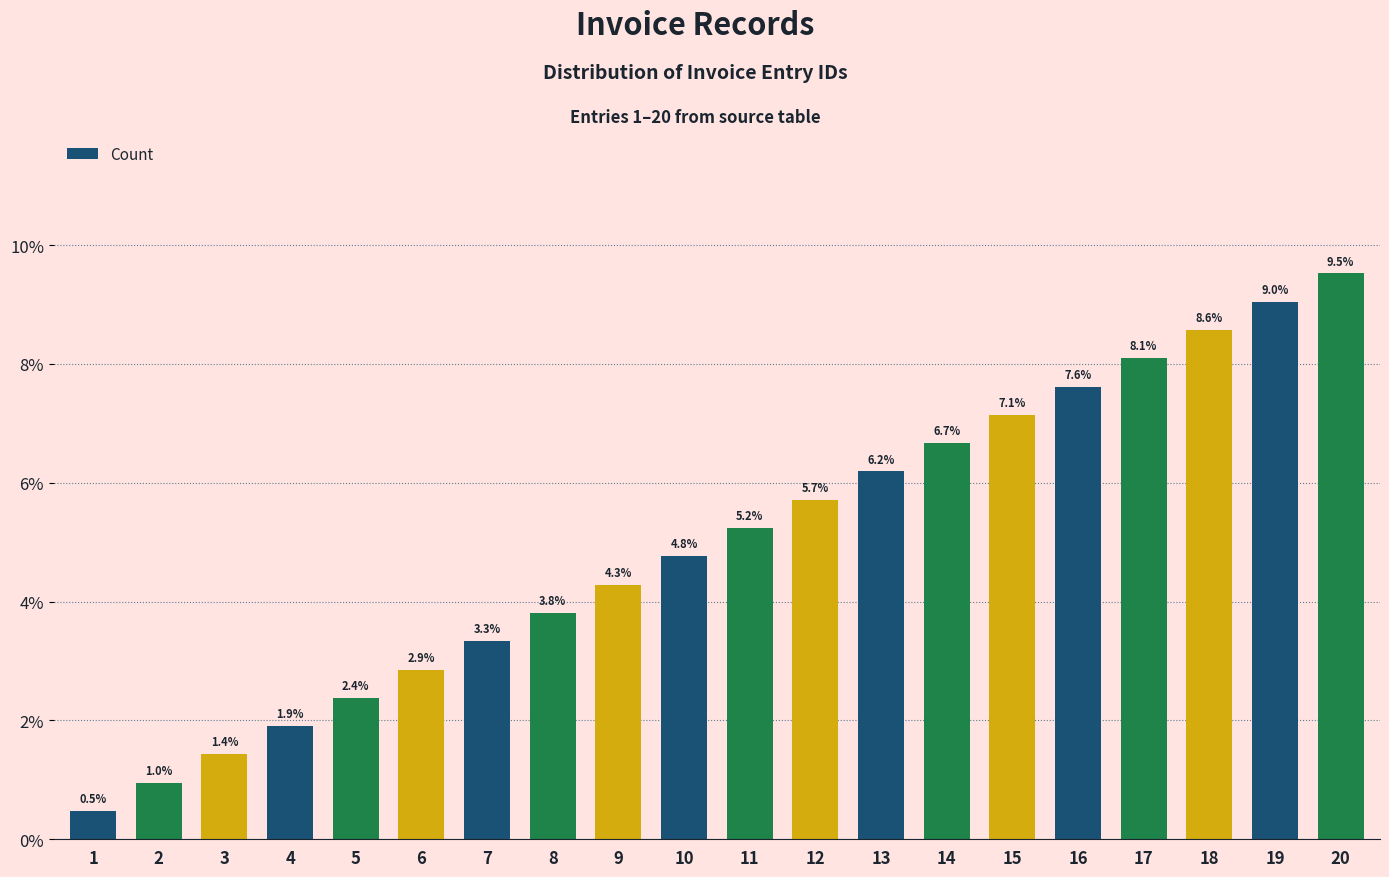

Rank the categories by value from lowest to highest.

1, 2, 3, 4, 5, 6, 7, 8, 9, 10, 11, 12, 13, 14, 15, 16, 17, 18, 19, 20